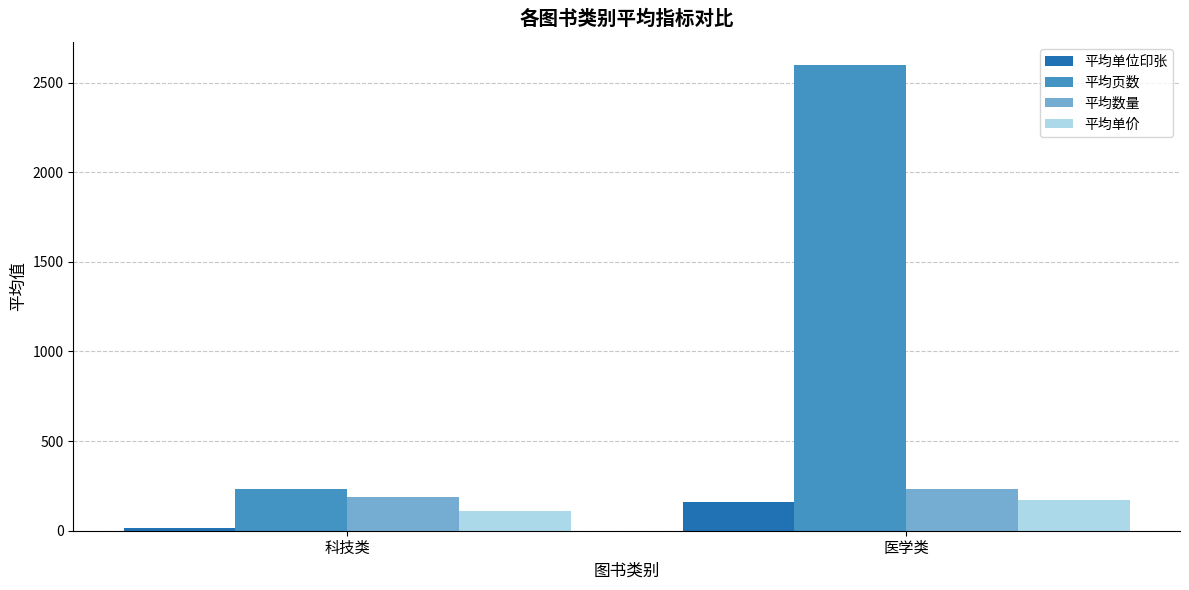

Count the number of data series in this chart.

4